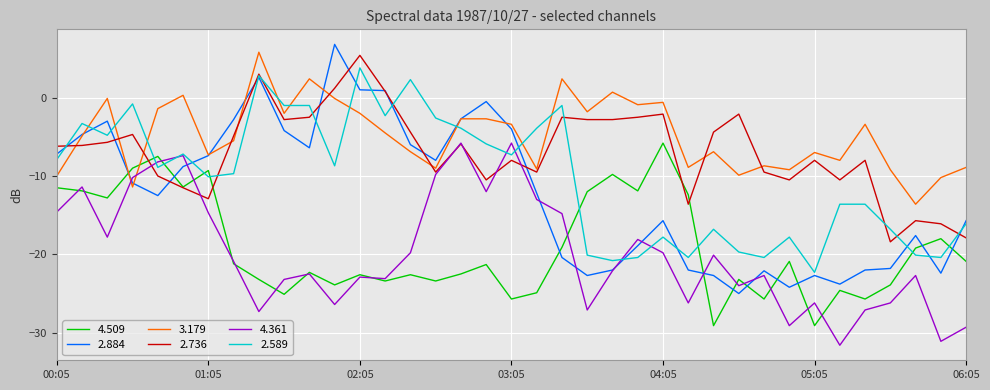

What is the greatest value displayed?

6.8